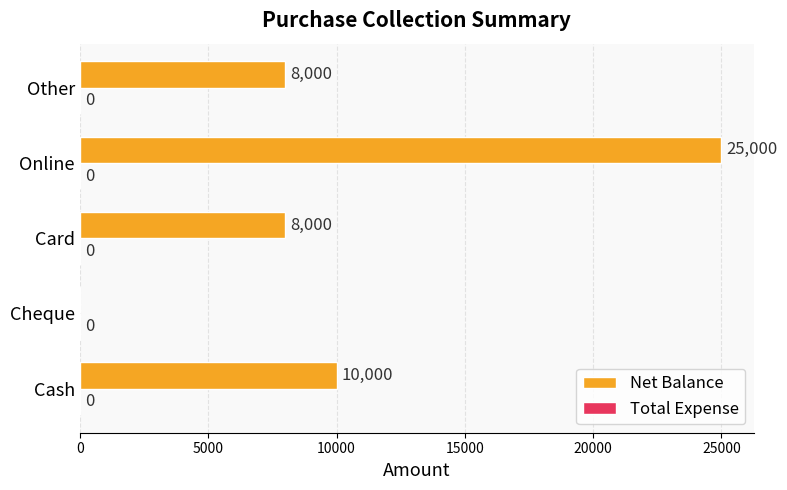

What is the sum of all values?

51000